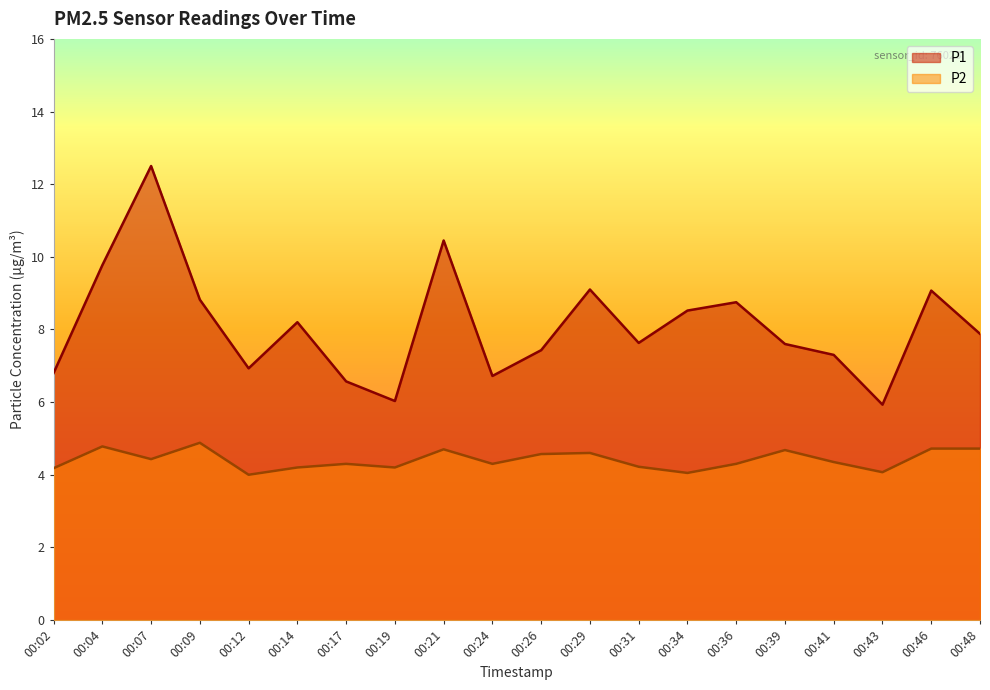

The P2 series shows 4.1 at 00:43. True or false?

True